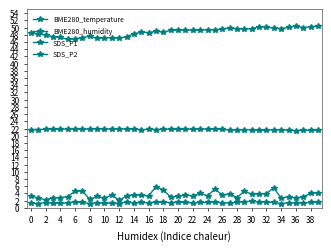

Reading left to right, what are all the values shown in this chart?

BME280_temperature: 21.7	21.7	21.8	21.8	21.8	21.9	21.8	21.8	21.8	21.9	21.8	21.9	21.9	21.8	21.8	21.7	21.8	21.7	21.8	21.8	21.8	21.8	21.8	21.8	21.8	21.8	21.7	21.6	21.6	21.7	21.6	21.5	21.5	21.6	21.6	21.5	21.4	21.6	21.5	21.5
BME280_humidity: 48.4	48.3	47.9	47.5	47.2	46.8	46.8	47.2	47.5	47.0	47.1	47.2	47.0	47.5	48.2	48.7	48.6	49.0	48.8	49.2	49.3	49.3	49.3	49.3	49.4	49.4	49.6	49.9	49.6	49.6	49.7	50.2	50.1	49.8	49.7	50.1	50.4	49.9	50.3	50.3
SDS_P1: 3.4	2.7	2.2	2.8	2.8	3.1	4.6	4.7	2.4	3.2	2.6	3.6	2.1	3.4	3.7	3.5	3.3	5.9	4.9	3.0	3.2	3.6	3.3	4.0	3.3	5.2	3.6	3.9	2.9	4.6	3.8	3.9	4.0	5.5	2.7	3.1	2.6	3.1	4.0	4.2
SDS_P2: 1.3	1.2	1.5	1.4	1.2	1.4	1.6	1.5	1.2	1.5	1.3	1.3	1.2	1.6	1.3	1.5	1.4	1.6	1.6	1.4	1.6	1.5	1.4	1.5	1.5	1.6	1.4	1.4	1.5	1.7	1.9	1.6	1.6	1.5	1.2	1.4	1.4	1.3	1.5	1.6